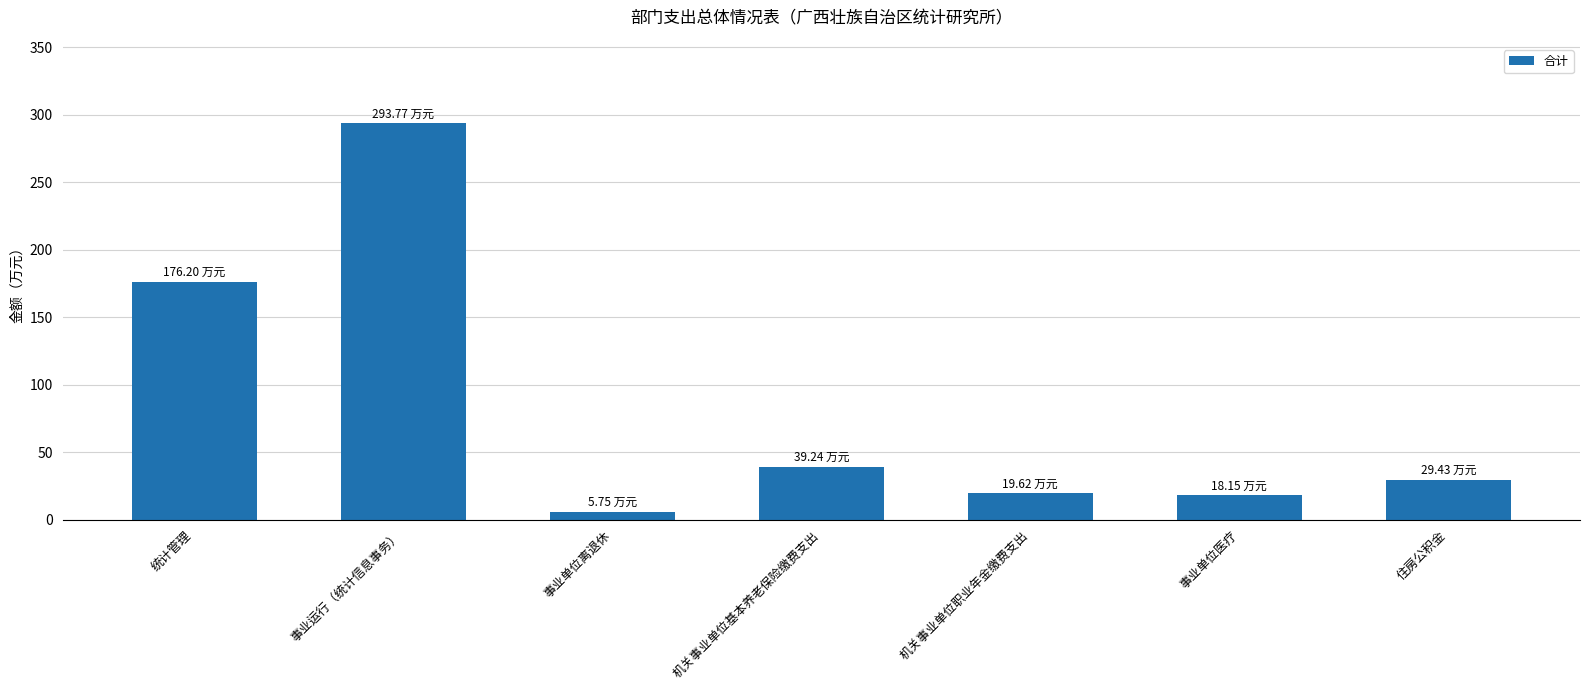

What is the sum of all values?

582.2